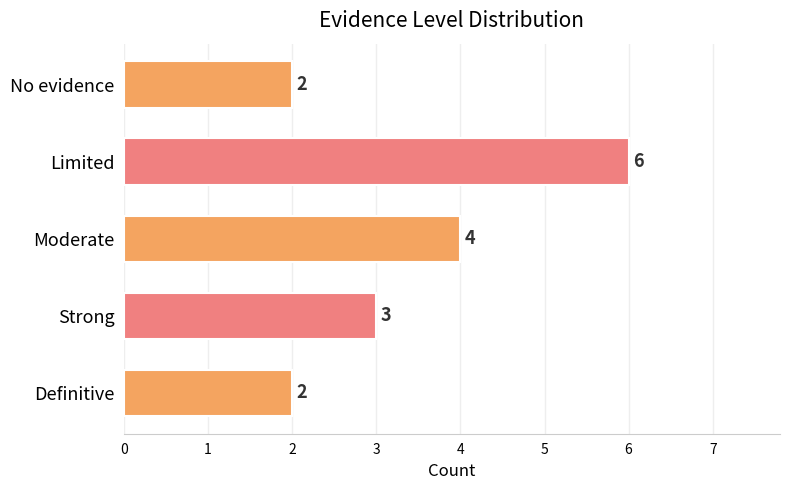

How many bars are there in total?

5